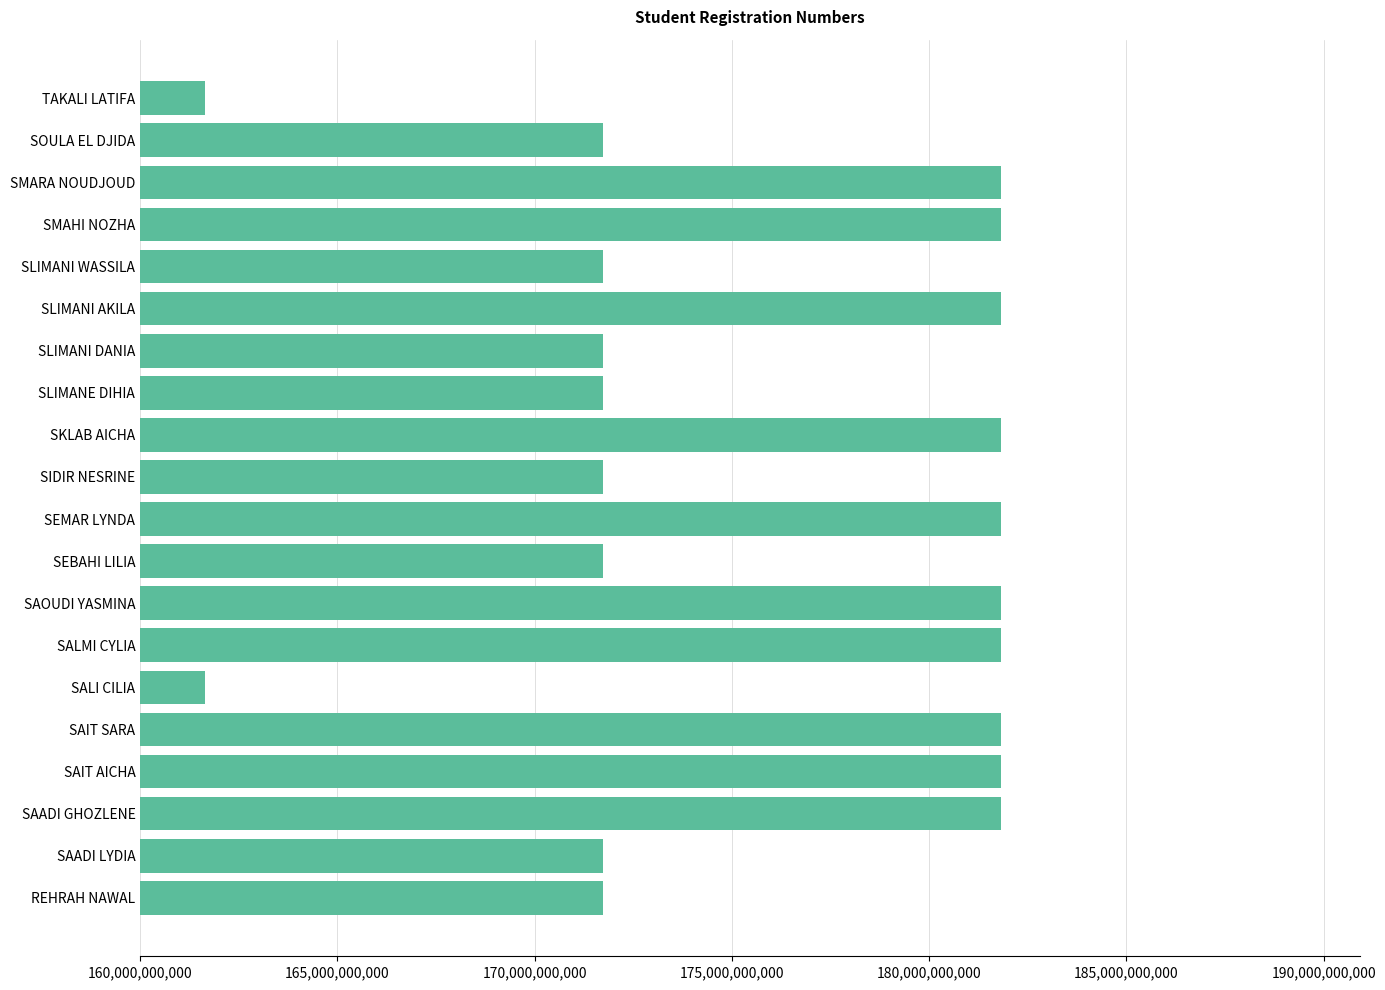

What is the smallest value displayed?

161633010309